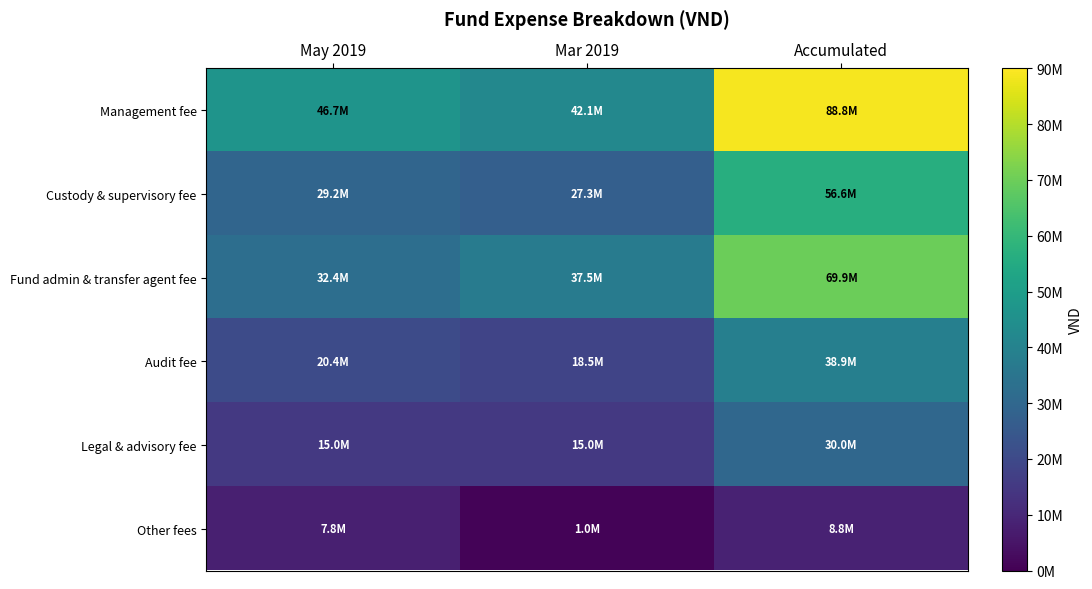

Reading left to right, list all the values displayed in this chart.

Management fee: May 2019=46670918	Mar 2019=42092929	Accumulated=88763847
Custody & supervisory fee: May 2019=29250000	Mar 2019=27310000	Accumulated=56560000
Fund admin & transfer agent fee: May 2019=32449999	Mar 2019=37473334	Accumulated=69923333
Audit fee: May 2019=20439559	Mar 2019=18461540	Accumulated=38901099
Legal & advisory fee: May 2019=15000000	Mar 2019=15000000	Accumulated=30000000
Other fees: May 2019=7763032	Mar 2019=1025640	Accumulated=8788672